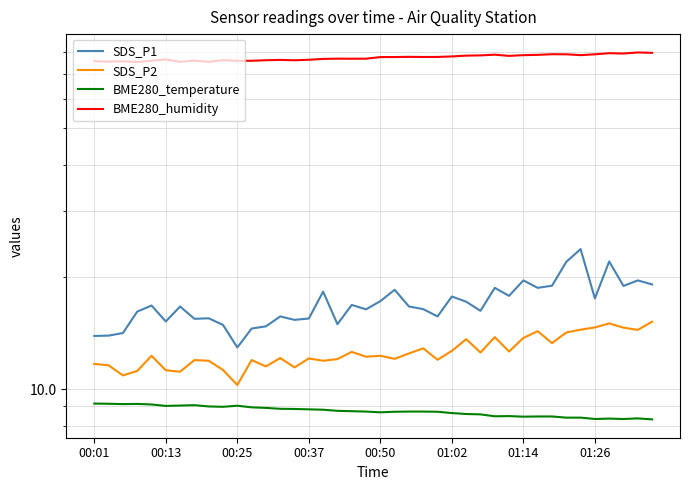

How many lines are shown in the chart?

4